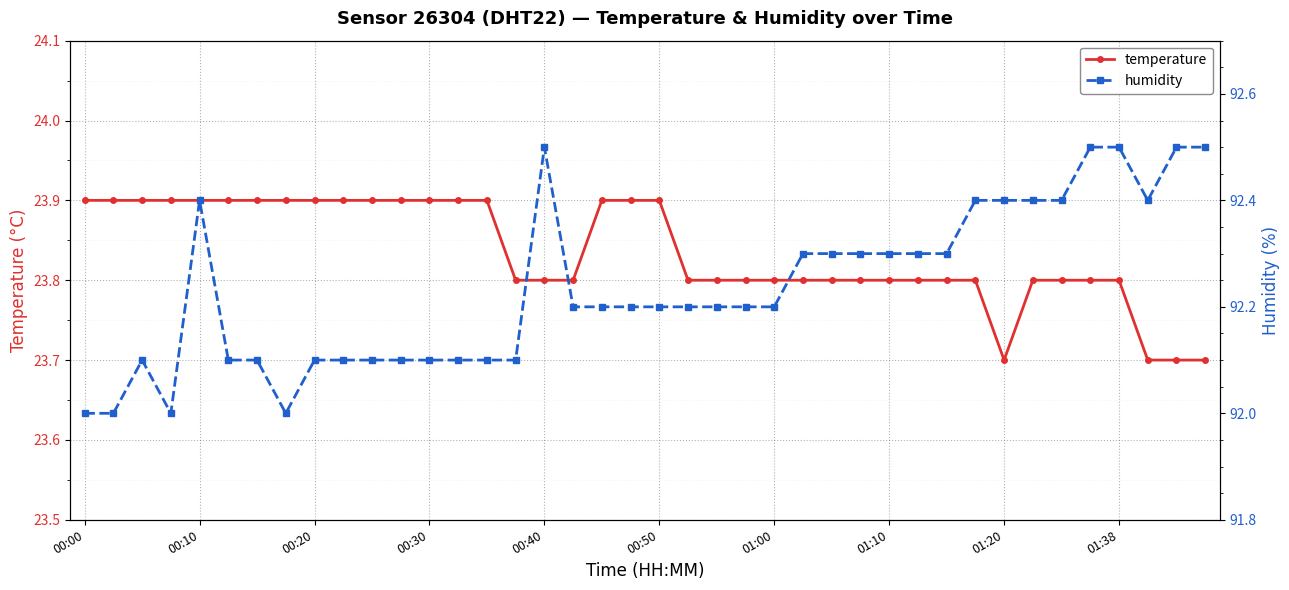

Which series has the largest total across all categories?

humidity